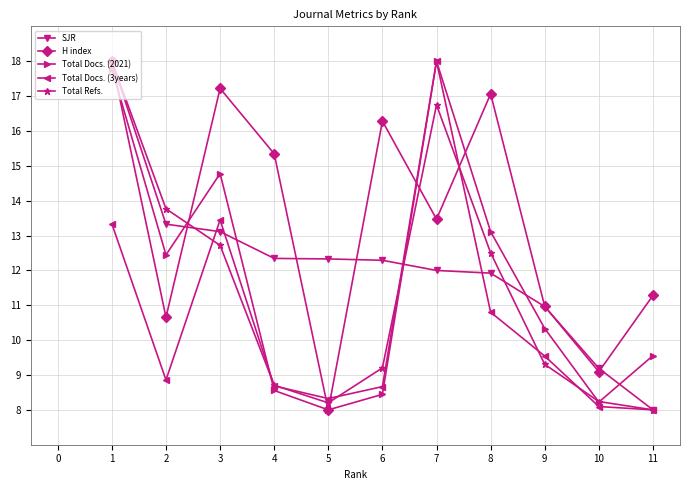

How many lines are shown in the chart?

5